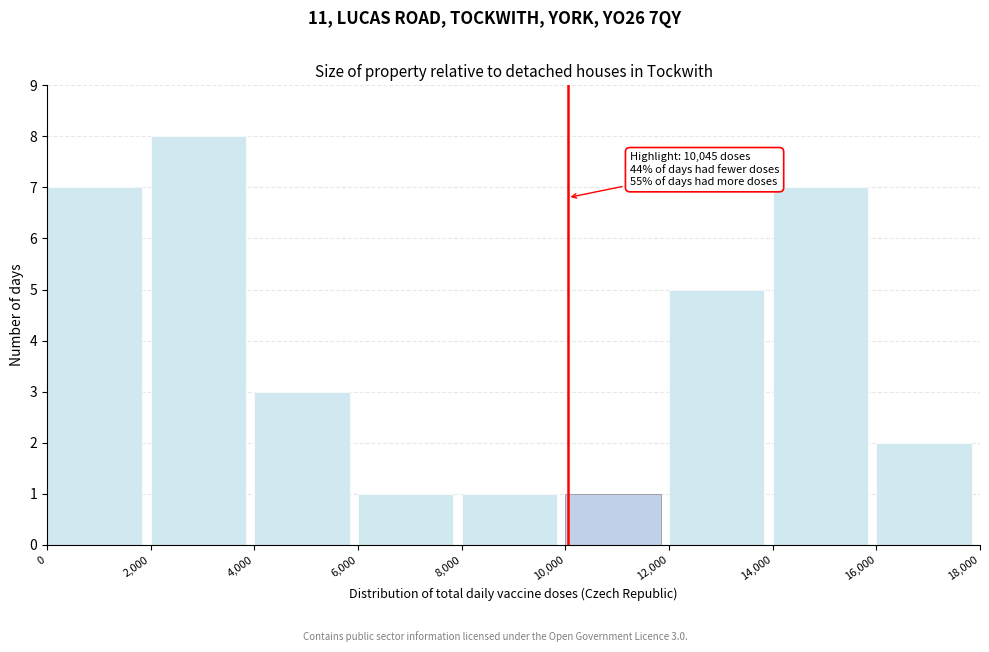

Which range on the x-axis has the tallest bar?

2,000 to 4,000